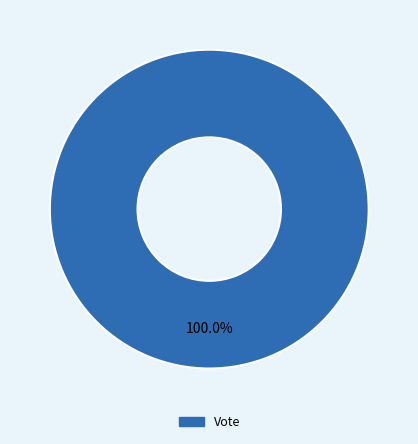

Is there any slice that represents more than half of the pie?

Yes